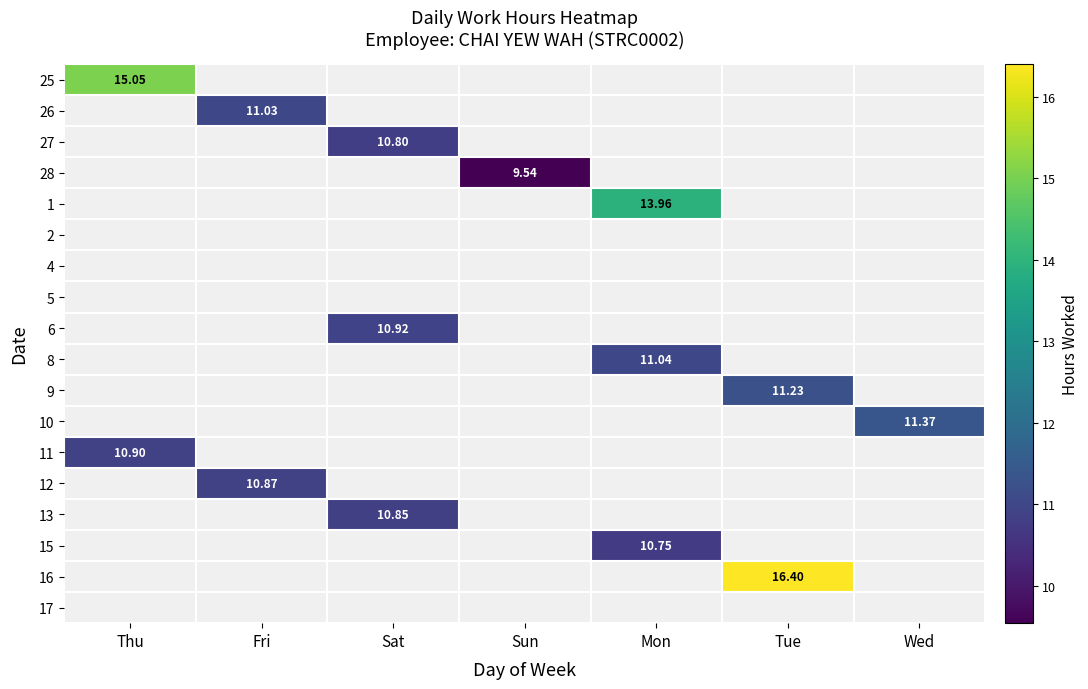

At how many categories does at least one series exceed 16?

1